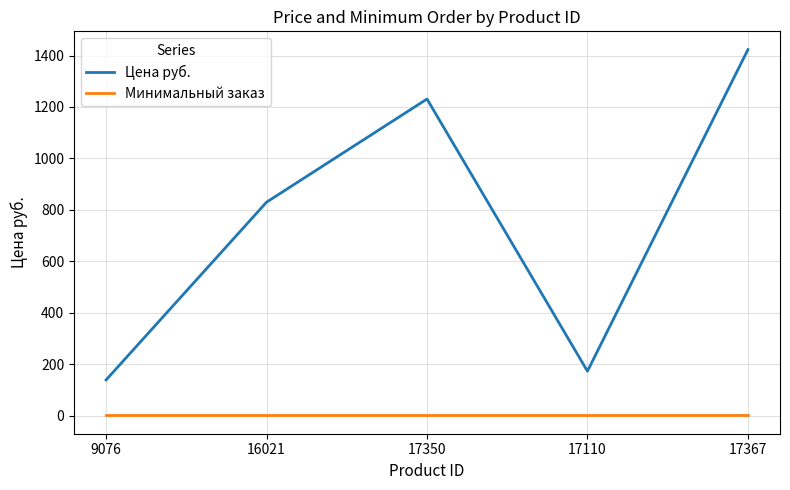

Reading left to right, transcribe all the data shown in this chart.

Цена руб.: 9076=139	16021=830	17350=1231	17110=173	17367=1423
Минимальный заказ: 9076=1	16021=1	17350=1	17110=1	17367=1